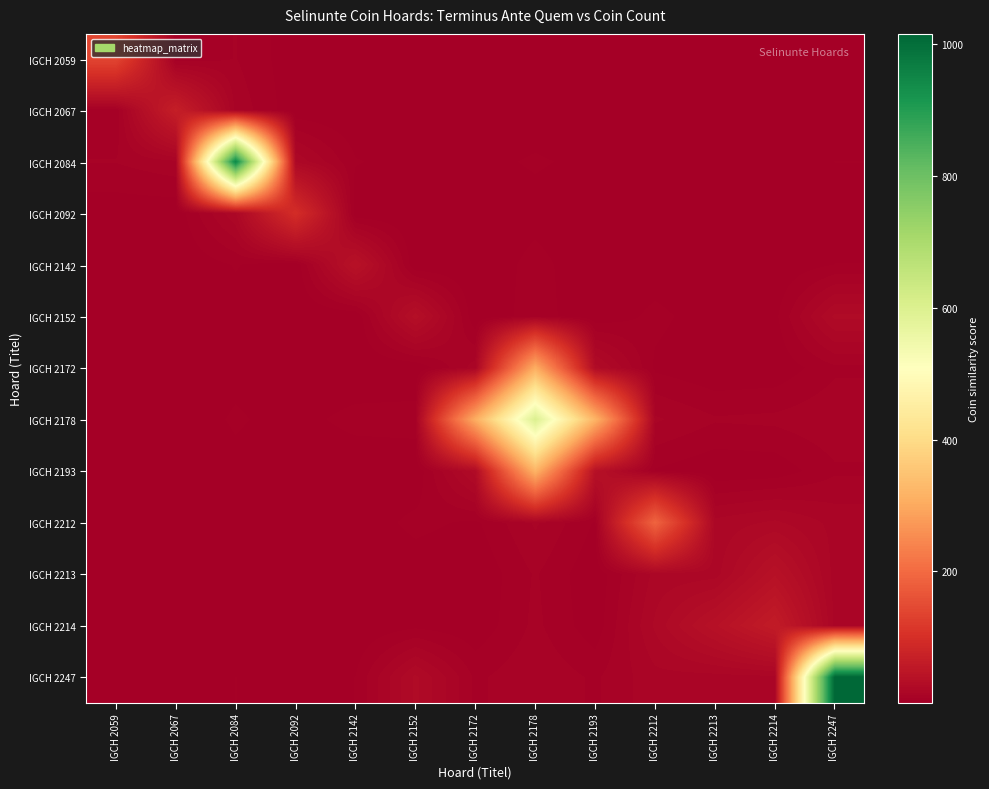

At IGCH 2059, list the series in order from smallest to largest.

IGCH 2213, IGCH 2152, IGCH 2172, IGCH 2214, IGCH 2193, IGCH 2142, IGCH 2212, IGCH 2092, IGCH 2178, IGCH 2247, IGCH 2067, IGCH 2084, IGCH 2059